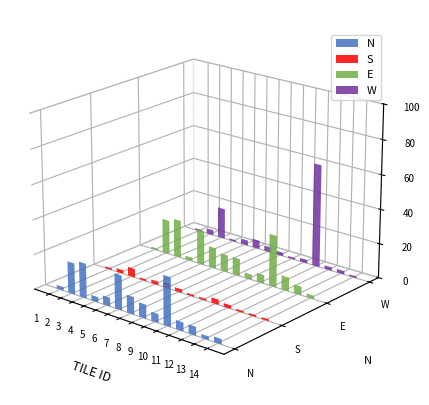

Reading right to left, transcribe all the data shown in this chart.

N: 14=3	13=2	12=5	11=5	10=28	9=5	8=8	7=10	6=20	5=5	4=3	3=20	2=18	1=2
S: 14=1	13=1	12=1	11=2	10=3	9=1	8=1	7=2	6=3	5=2	4=1	3=5	2=2	1=1
E: 14=2	13=5	12=8	11=30	10=5	9=3	8=10	7=10	6=12	5=20	4=2	3=22	2=20	1=1
W: 14=1	13=2	12=2	11=60	10=2	9=1	8=2	7=3	6=5	5=3	4=1	3=18	2=3	1=1